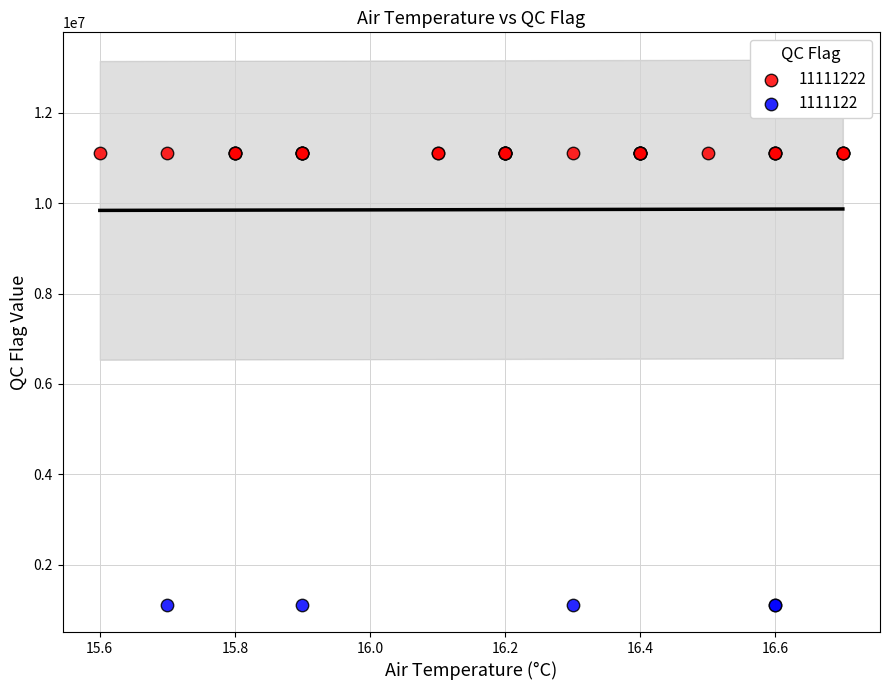

Which series reaches the minimum Y coordinate?

1111122